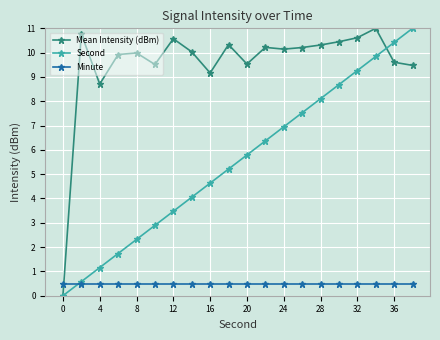

How many lines are shown in the chart?

3